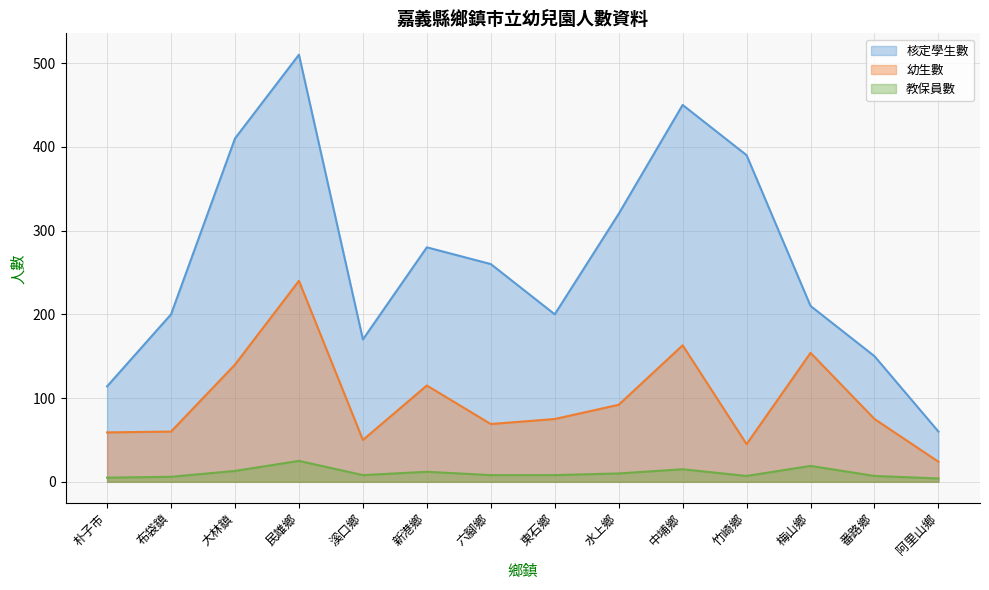

Rank the series by their maximum value, from lowest to highest.

教保員數, 幼生數, 核定學生數